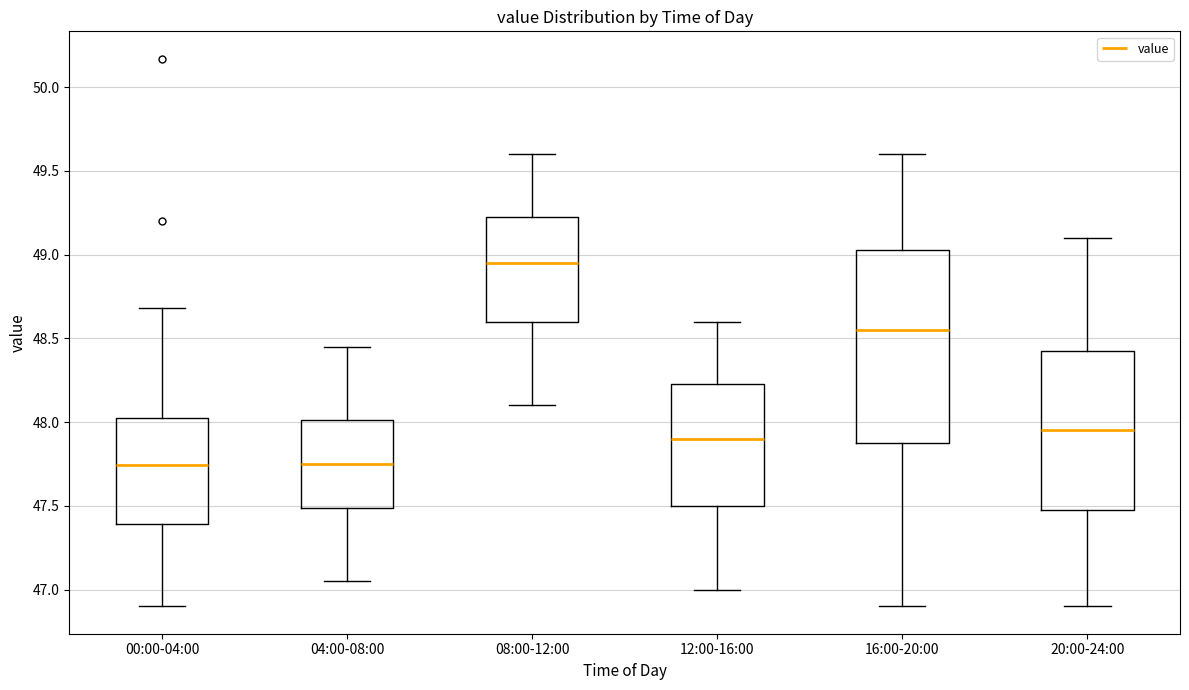

Which box is the tallest, from its lower edge to its upper edge?

16:00-20:00